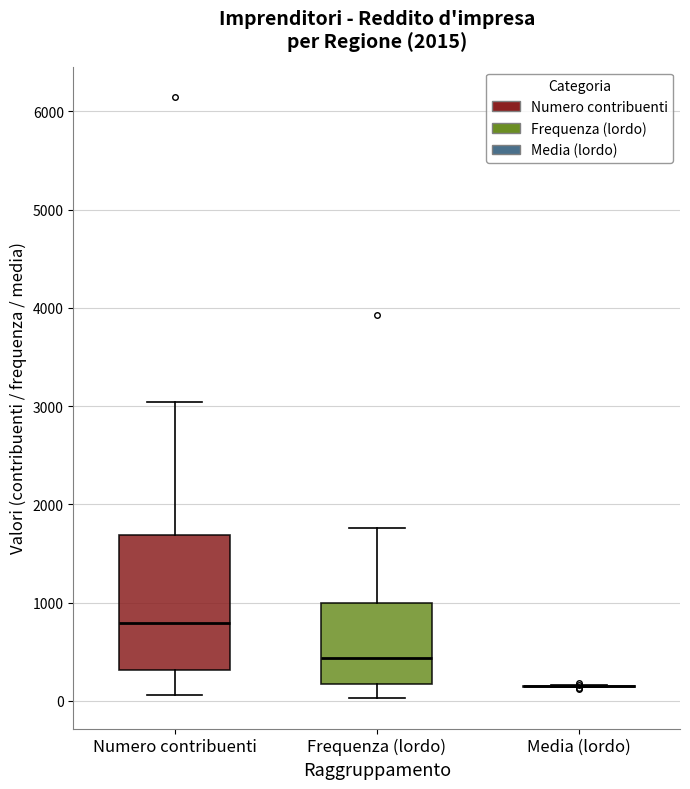

Reading left to right, read every box against the y-axis: the position of its median line, the range the box covers, and the ends of its whiskers. The values are not printed on the chart, so give them approximately, as read against the axis.

Numero contribuenti: median 800, box 300 to 1700, whiskers 100 to 3000
Frequenza (lordo): median 400, box 200 to 1000, whiskers 0 to 1800
Media (lordo): box collapsed to a line at 100, whiskers 100 to 200